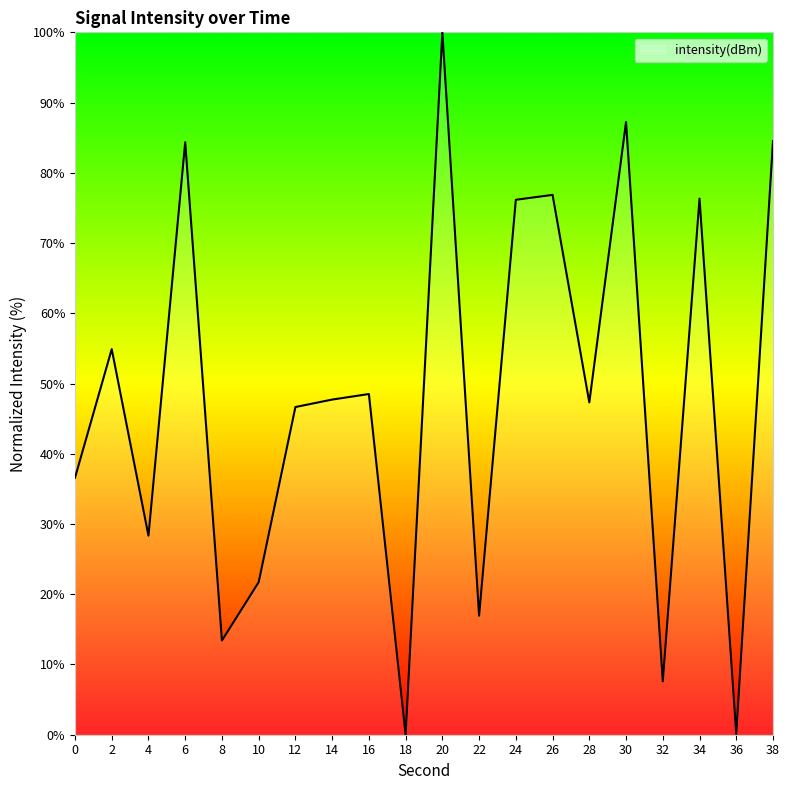

True or false: the data shows 48.5 at 16.

True